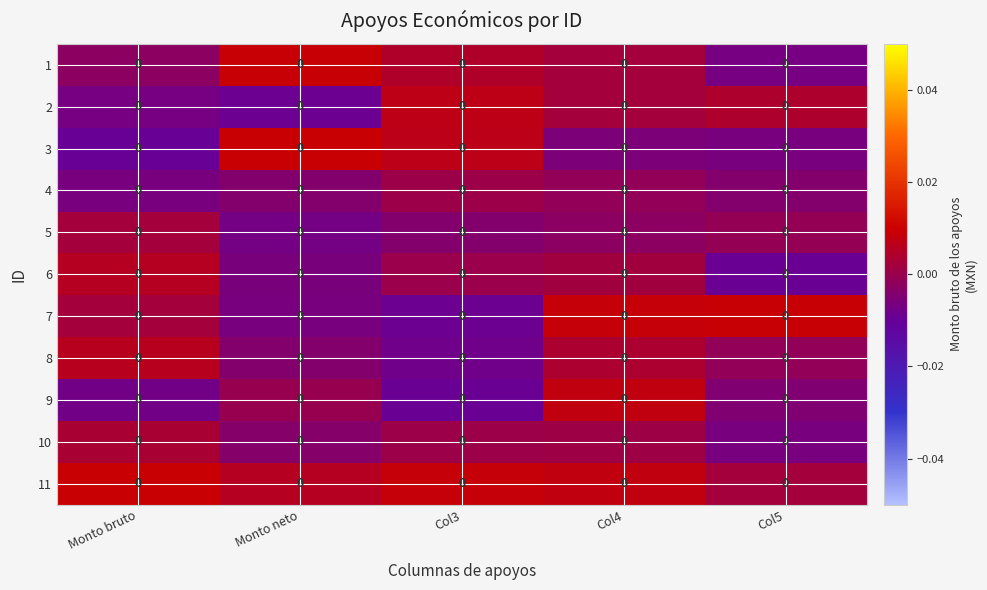

Rank the categories by 6 value from lowest to highest.

Col5, Monto neto, Col3, Col4, Monto bruto